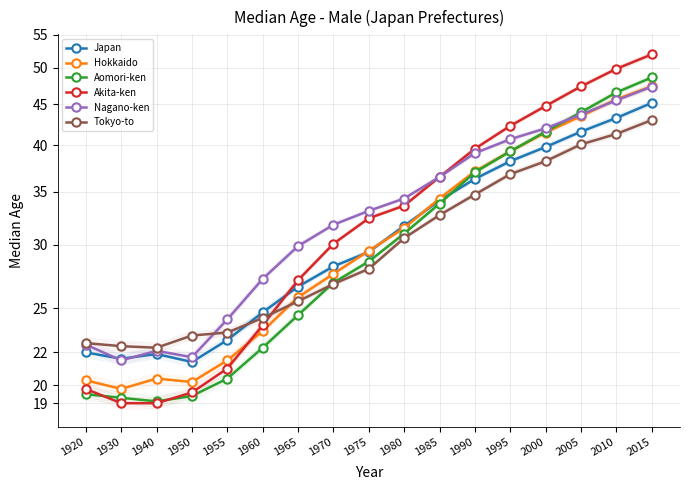

Which series has the largest total across all categories?

Nagano-ken